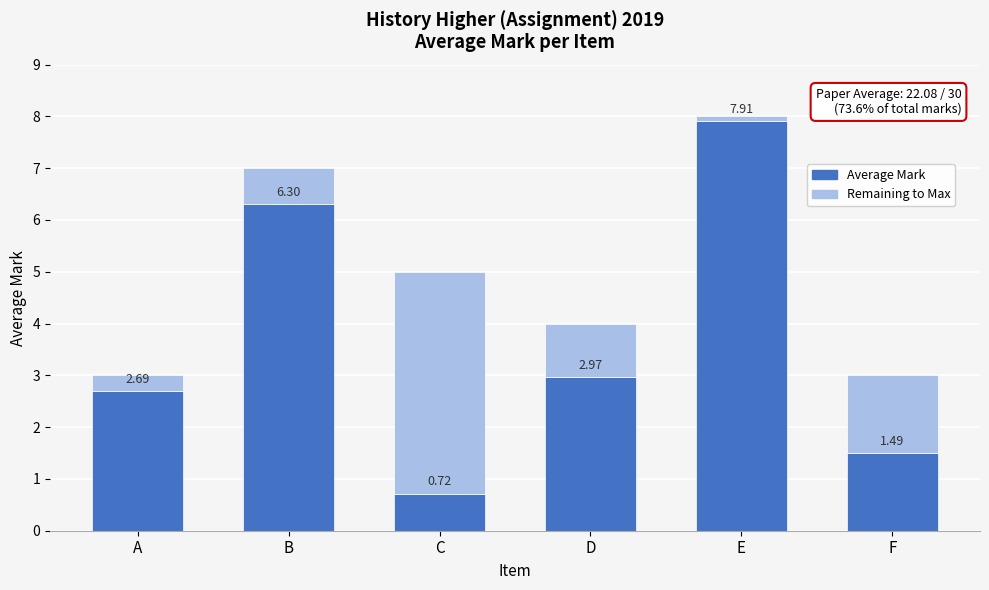

What is the total value across all series at D?

4.0